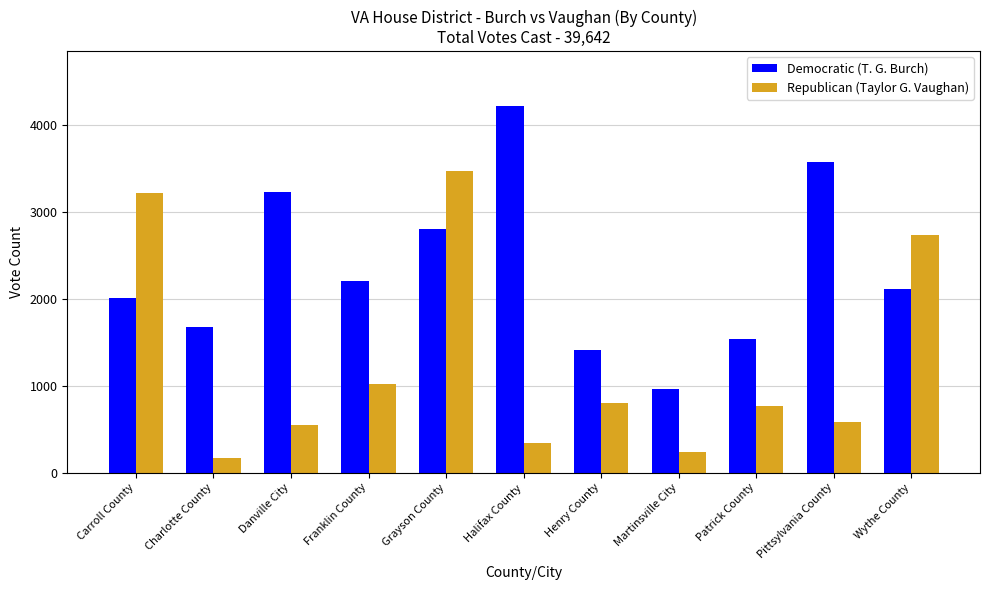

Where does the Republican (Taylor G. Vaughan) series first go above 768?

Carroll County